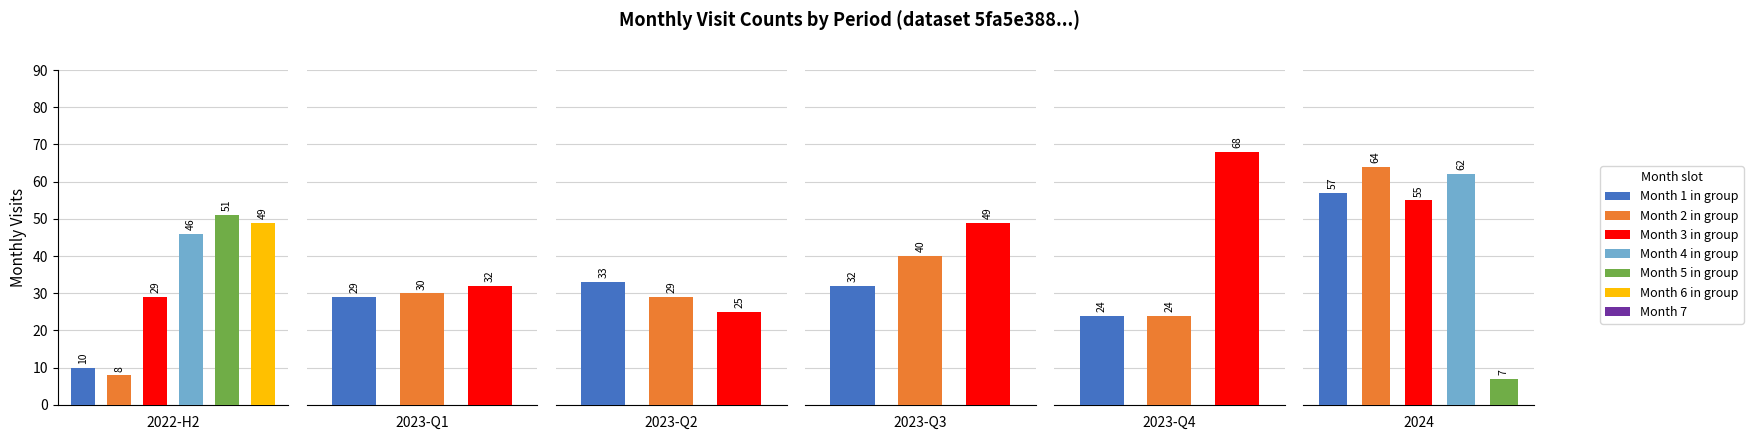

What is the difference between the maximum and minimum values?

61